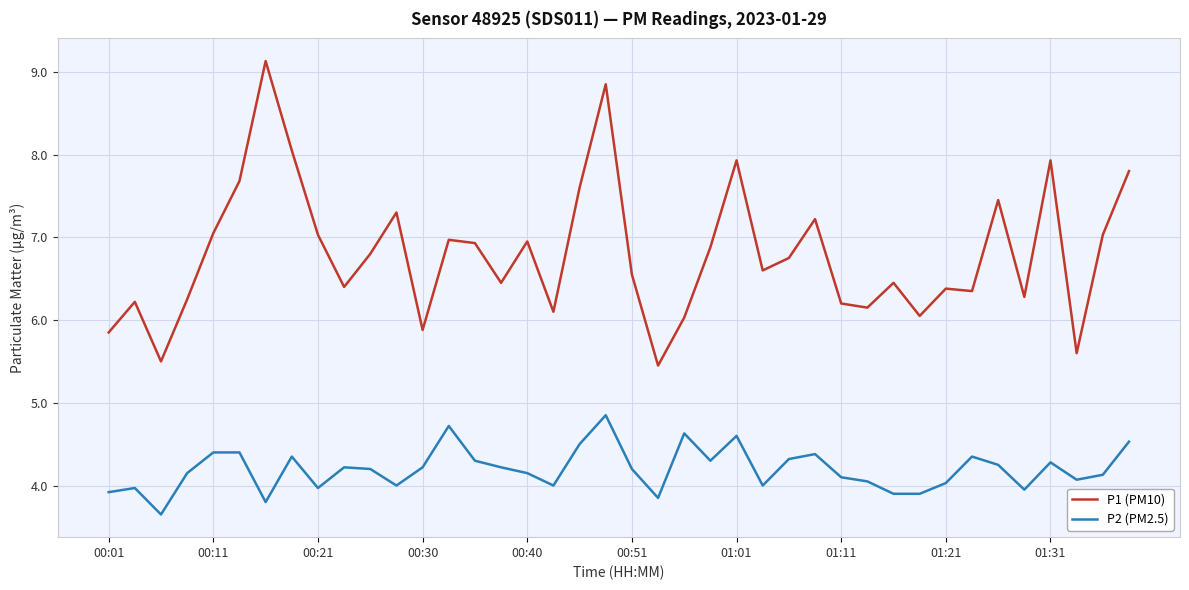

What is the highest value of the P1 (PM10) series?

9.1